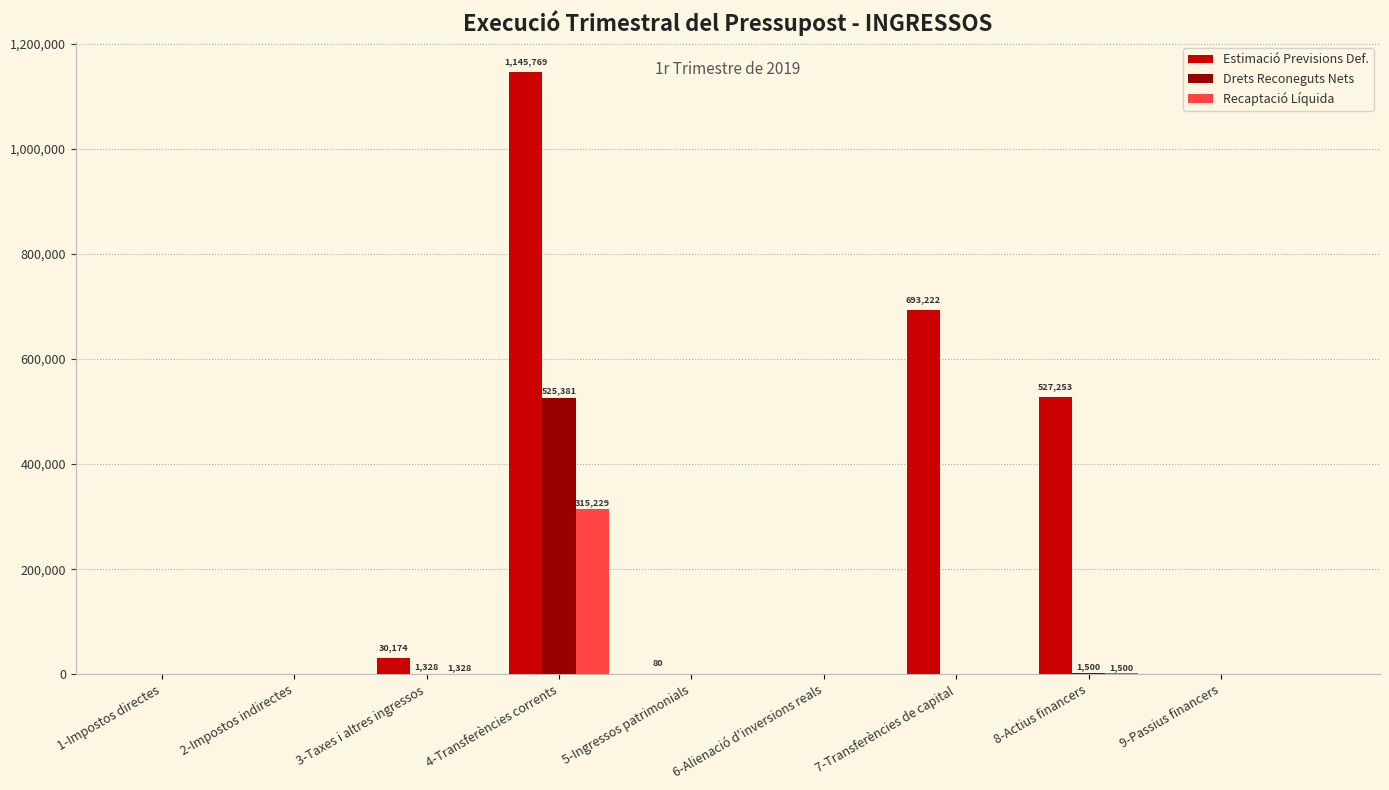

At which category is the sum across all series the highest?

4-Transferències corrents